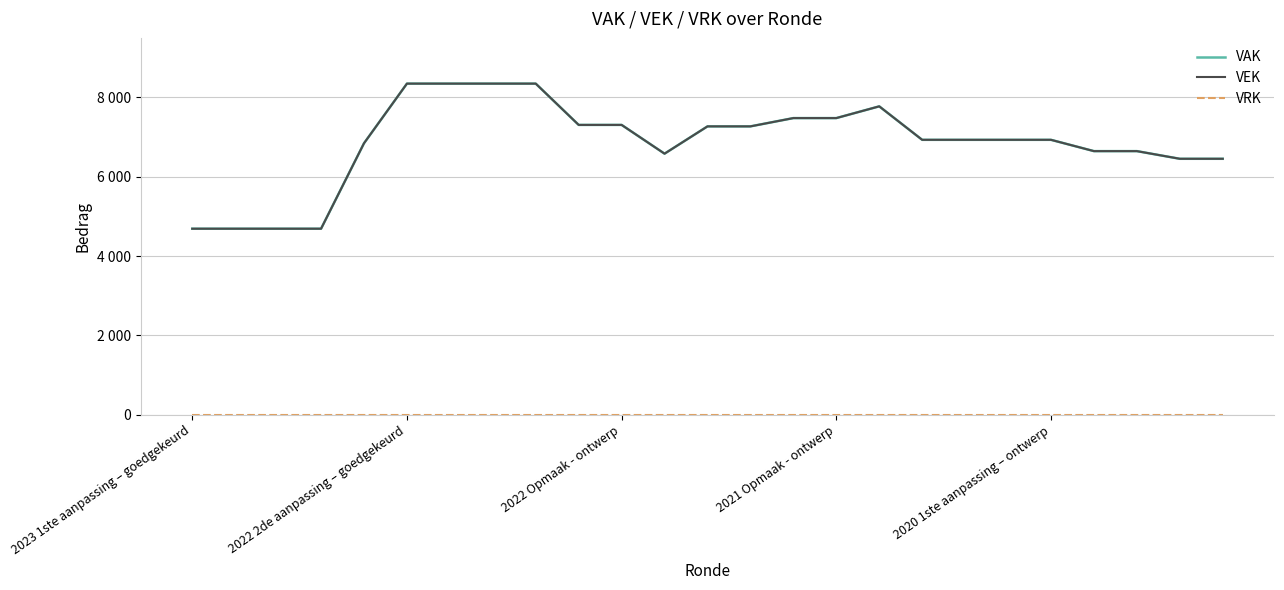

List the series in order of their peak value, highest first.

VAK, VEK, VRK